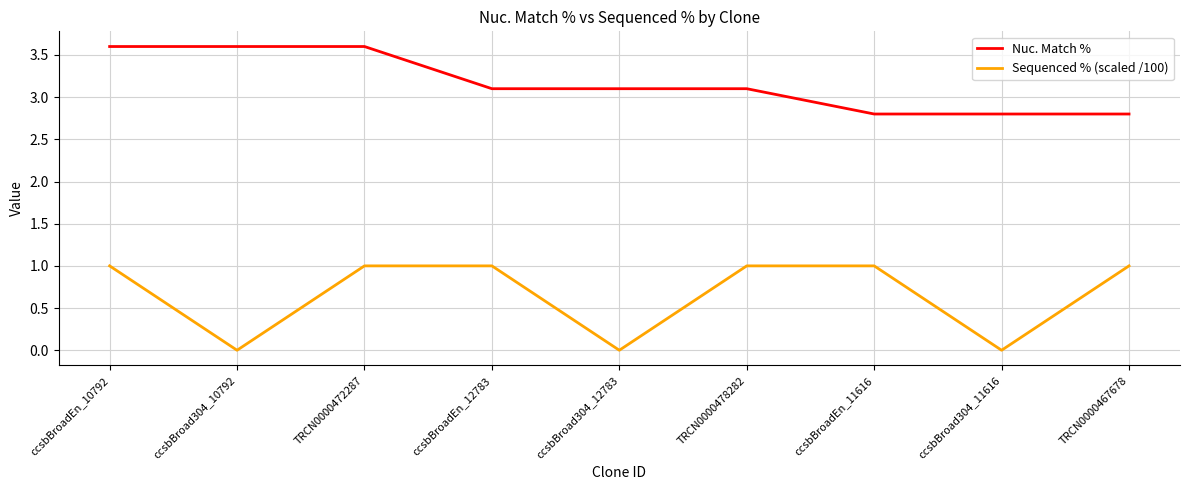

True or false: Sequenced % (scaled /100) and Nuc. Match % cross at least once.

False